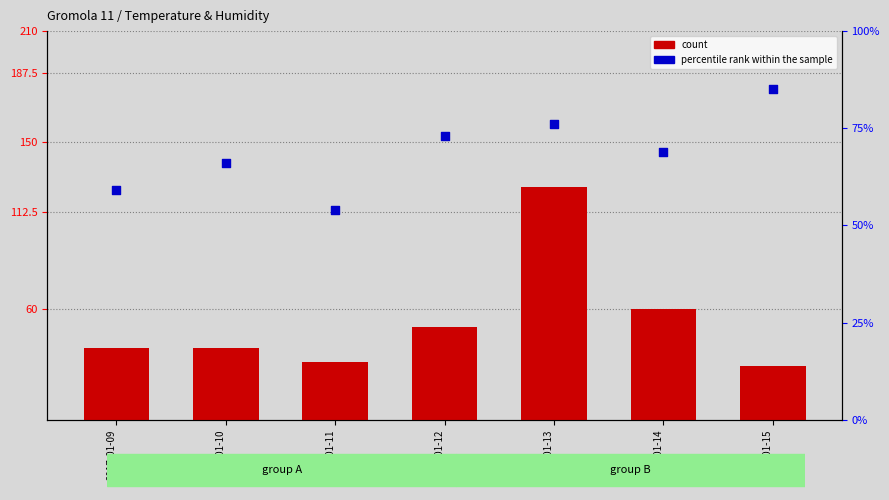

What is the total value across all series at 2017-01-10?

105